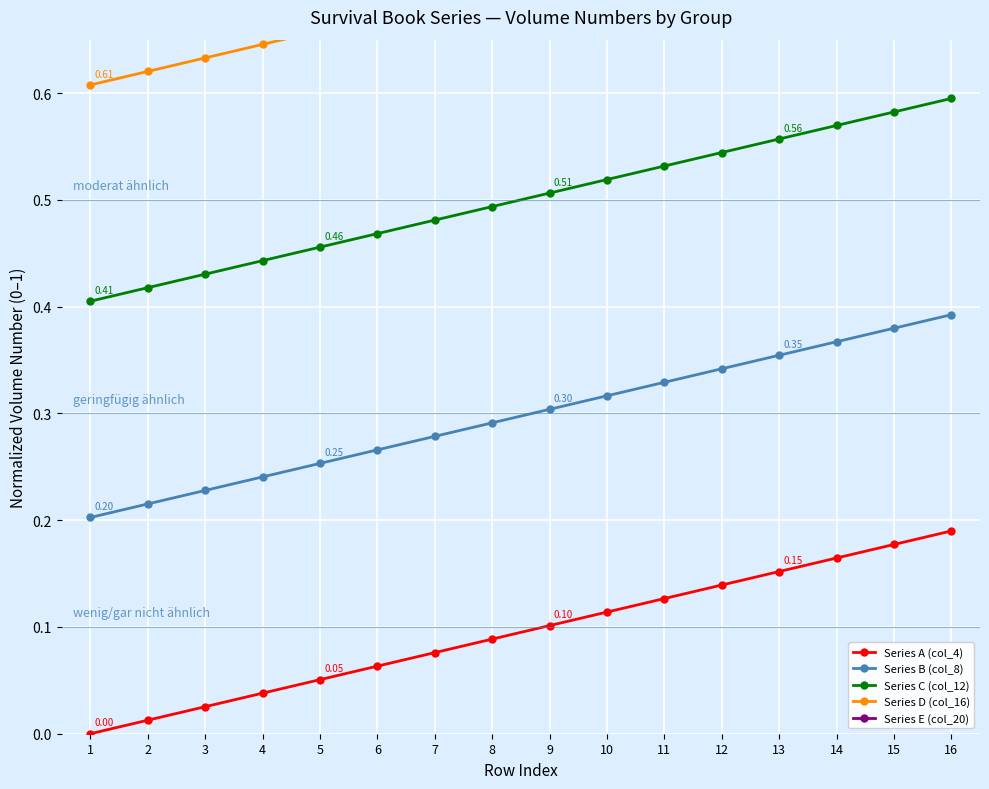

What is the difference between the second highest and minimum values in the Series C (col_12) series?

0.2